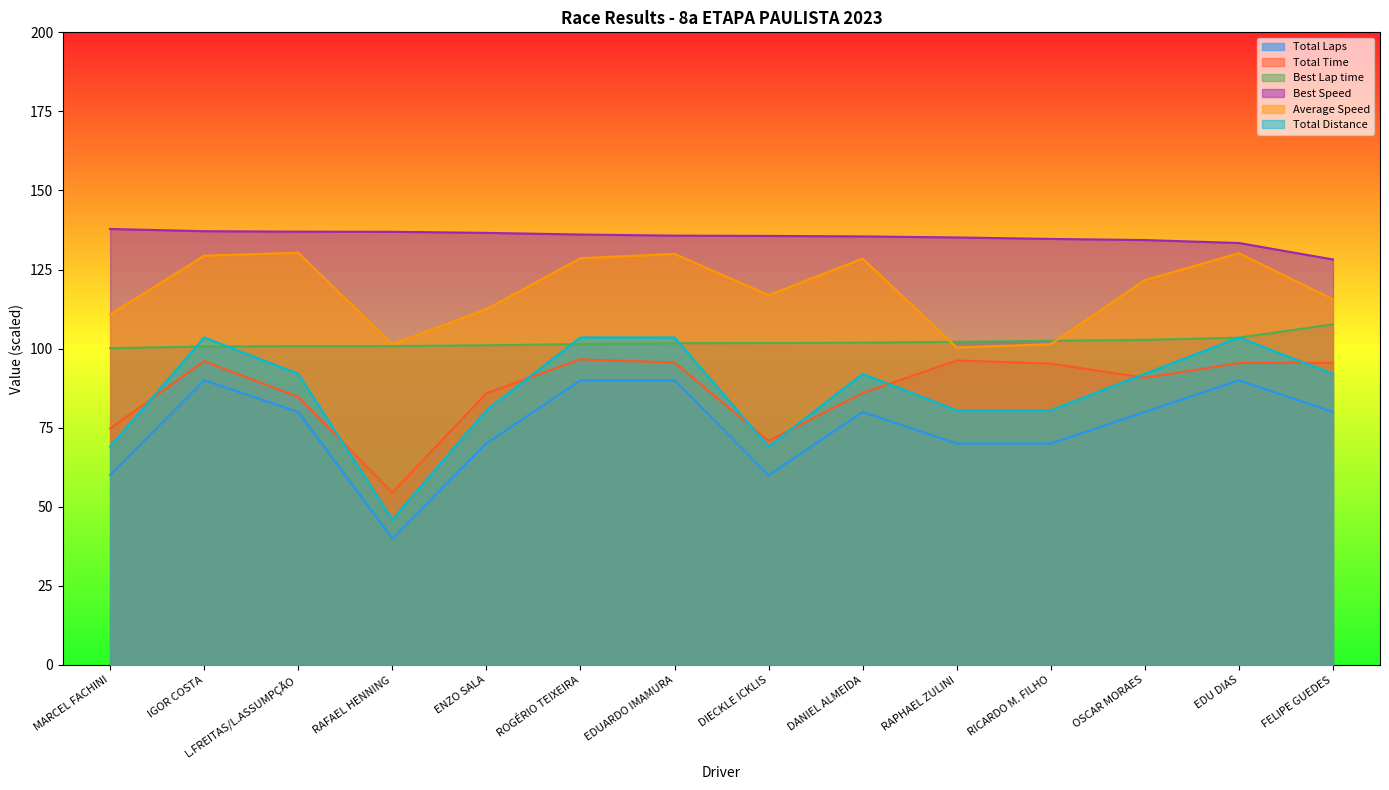

How many values in the Total Distance series exceed 92?

8